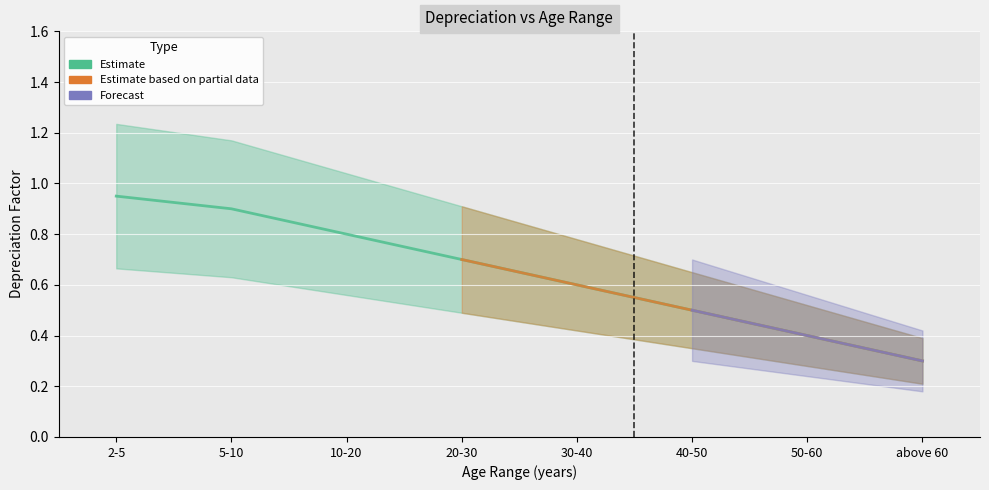

The Forecast series shows 0.5 at 40-50. True or false?

True